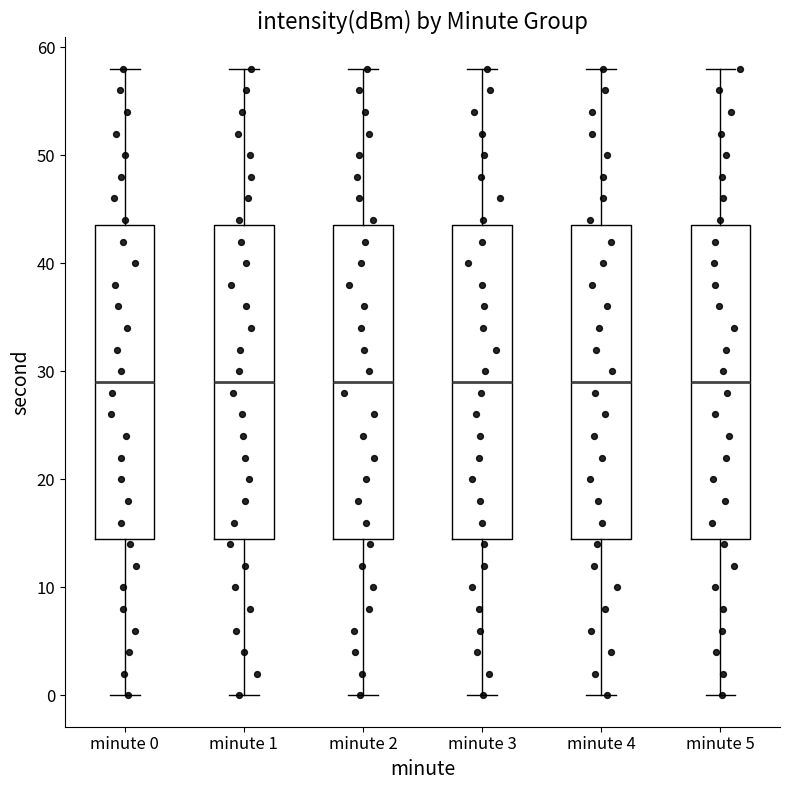

Where is the lower edge of the box for minute 4 on the y-axis? The values are not printed on the chart, so give them approximately, as read against the axis.

15